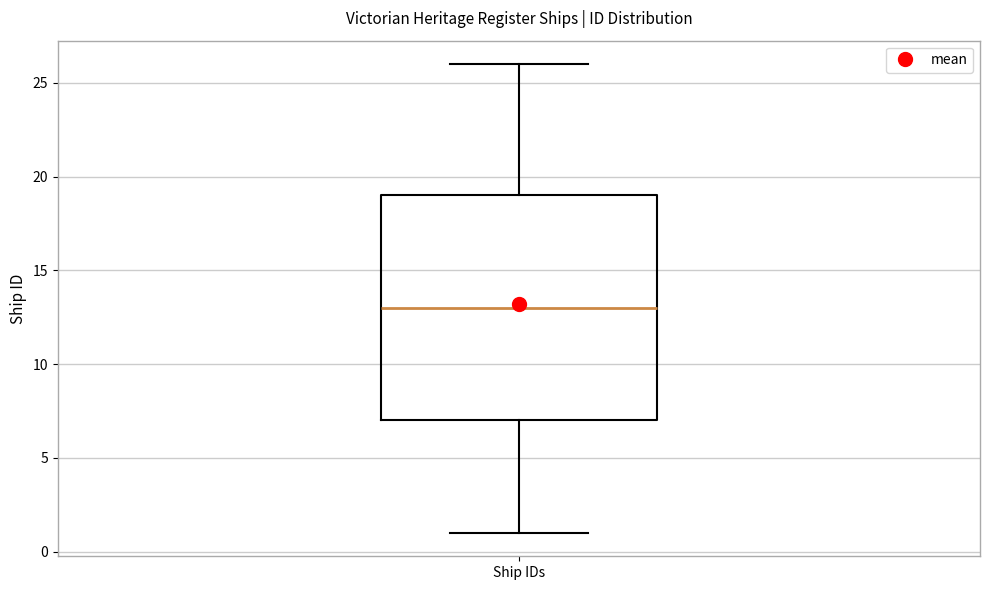

Transcribe this box plot: give where the median line is, the range the box spans, and where the two whiskers end, as read against the y-axis. The values are not printed on the chart, so give them approximately, as read against the axis.

median 13, box 7 to 19, whiskers 1 to 26